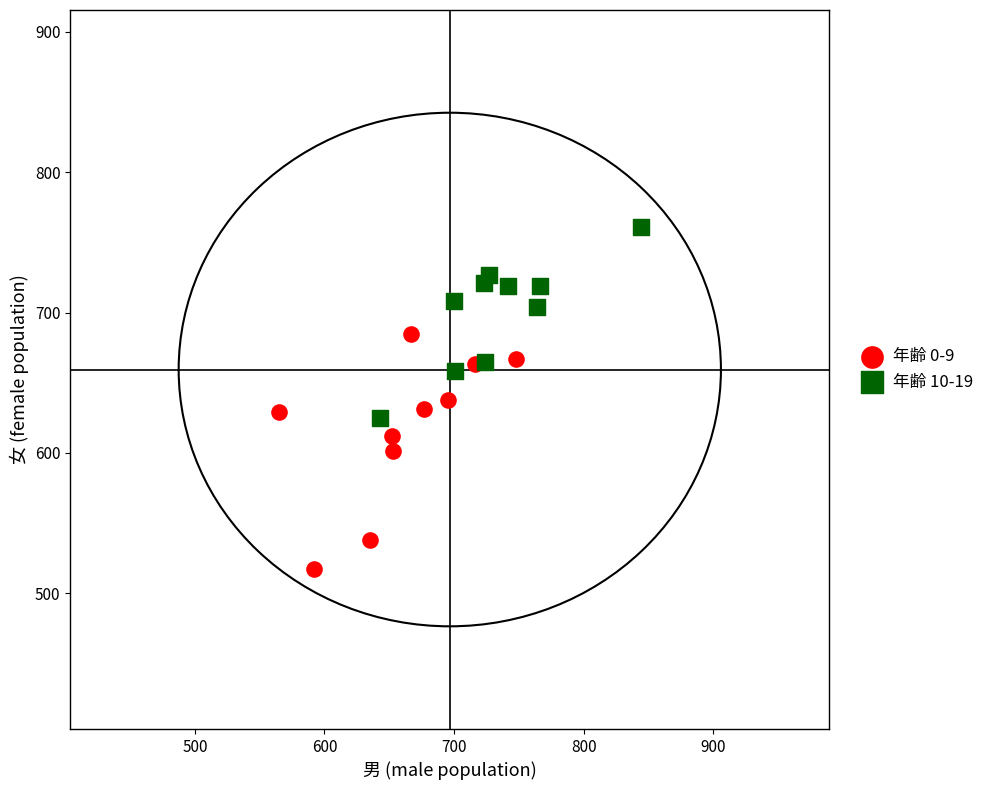

Which series reaches the maximum Y coordinate?

年齢 10-19